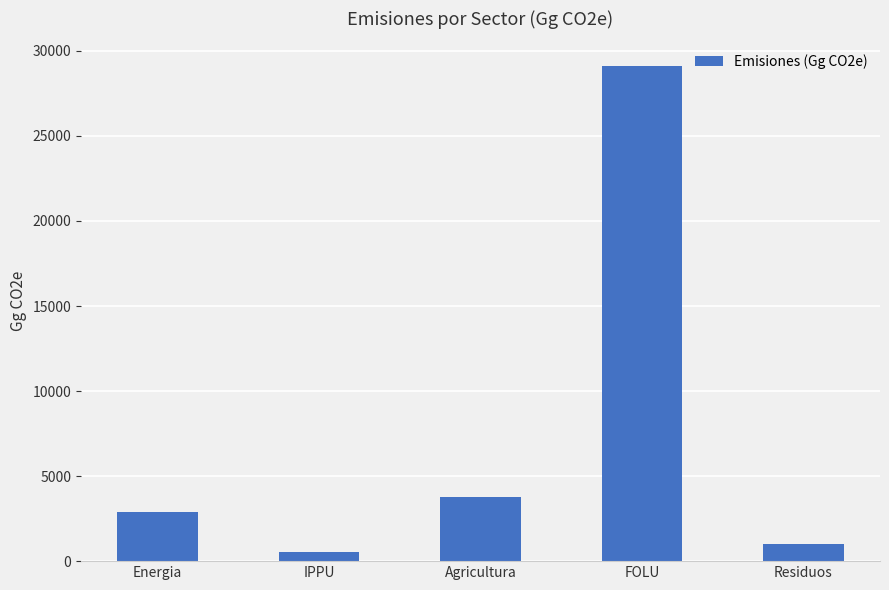

What is the change in value from FOLU to Residuos?

-28087.2